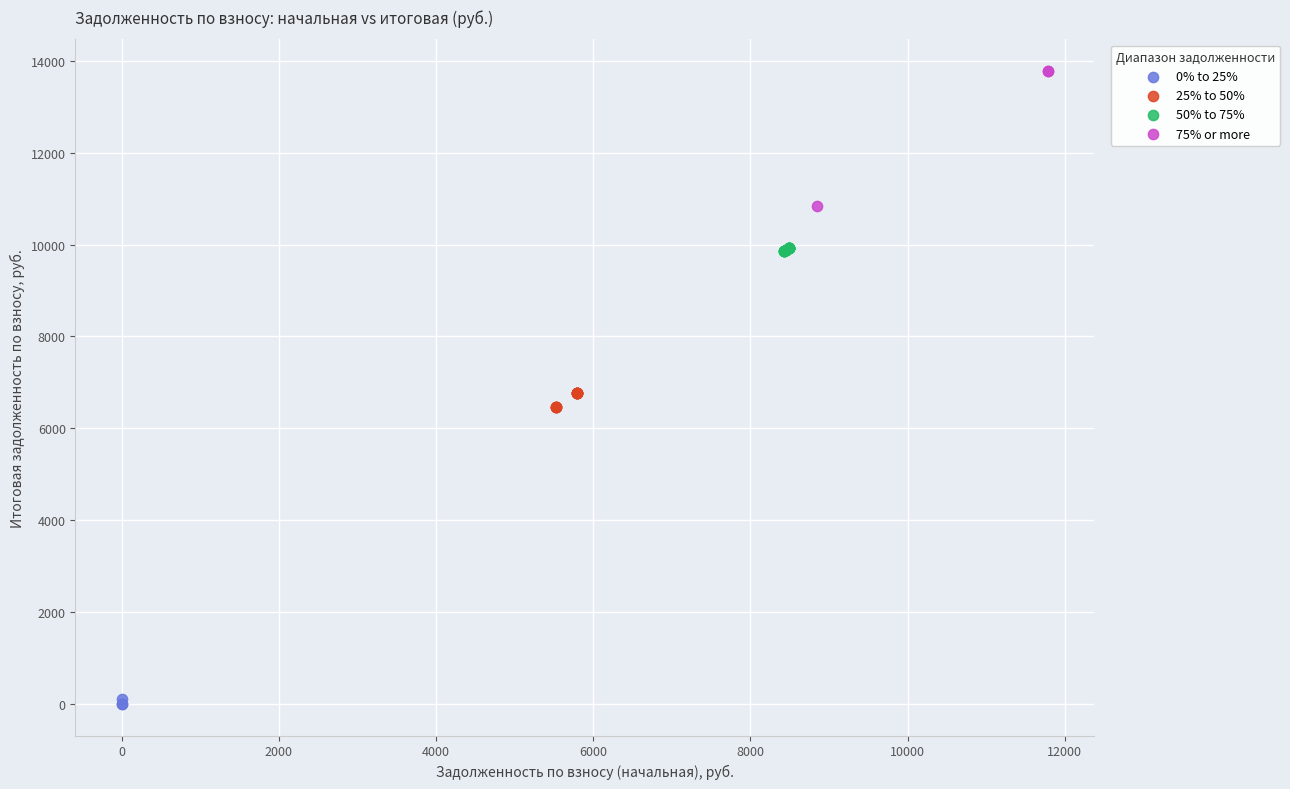

Which series has the widest spread of Y values?

75% or more